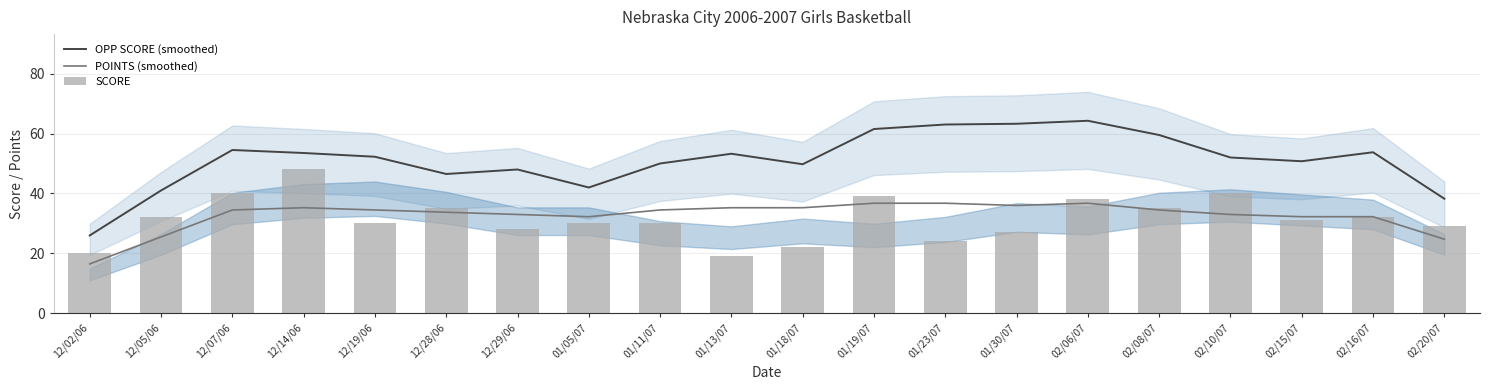

True or false: OPP SCORE (smoothed) has a value of 66.5 at 12/28/06.

False